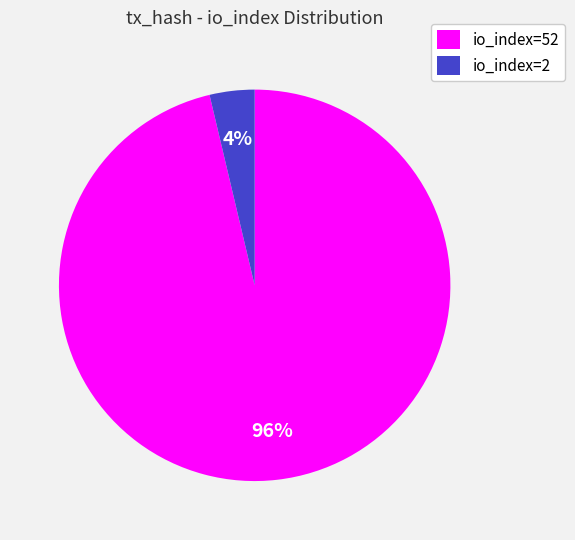

Which category accounts for the majority?

io_index=52